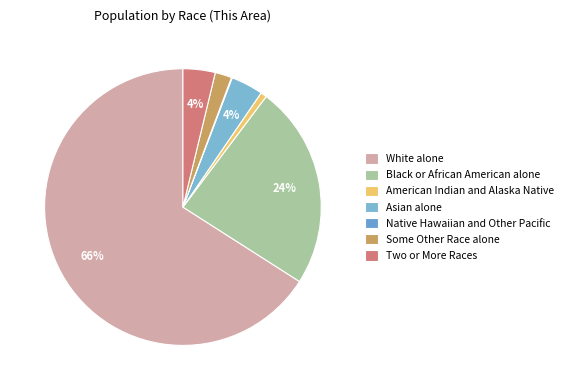

Combined, do Some Other Race alone and Asian alone account for over 50%?

No